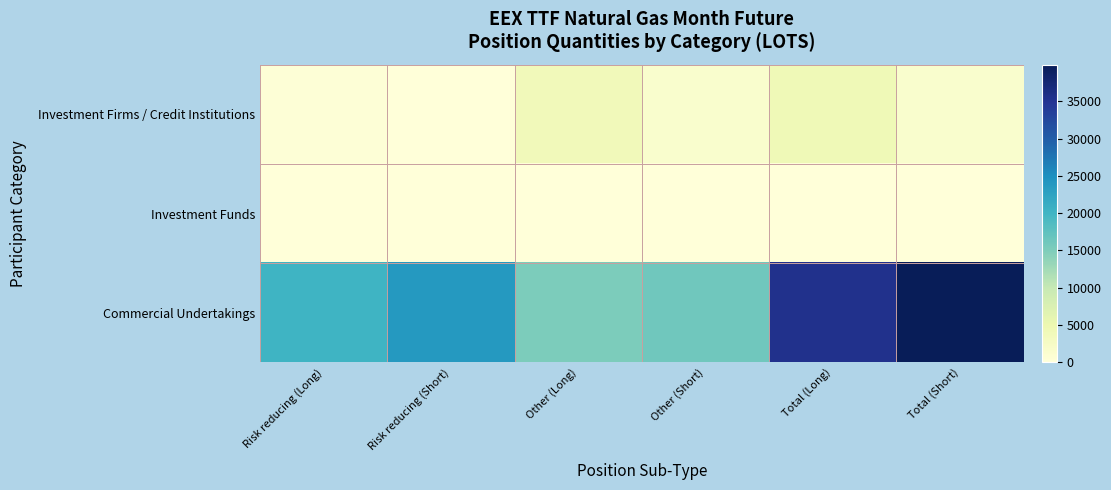

Which series changed the most between Risk reducing (Short) and Other (Long)?

Commercial Undertakings